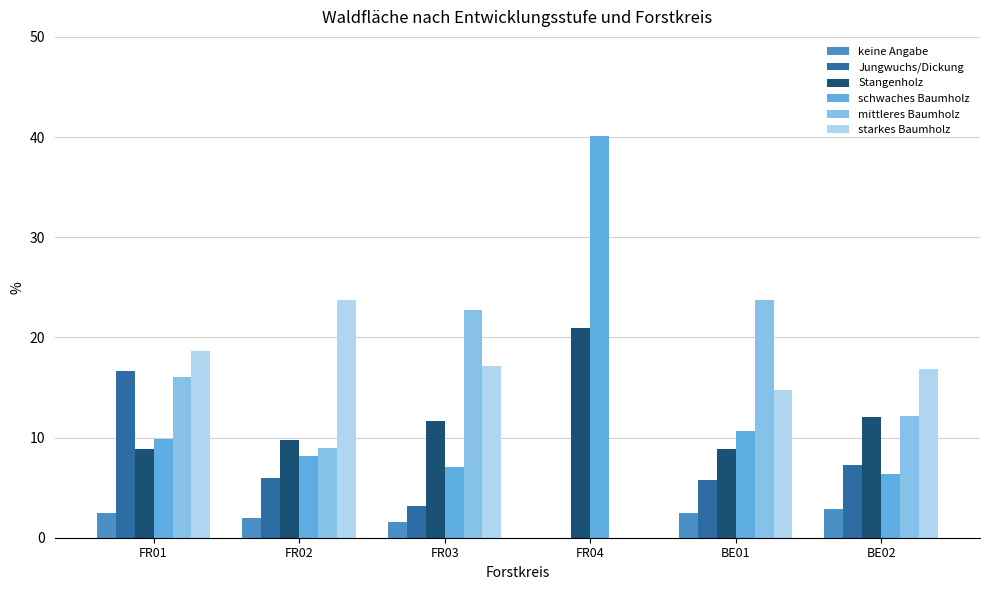

What is the sum of the Stangenholz values at FR04 and BE02?

33.0